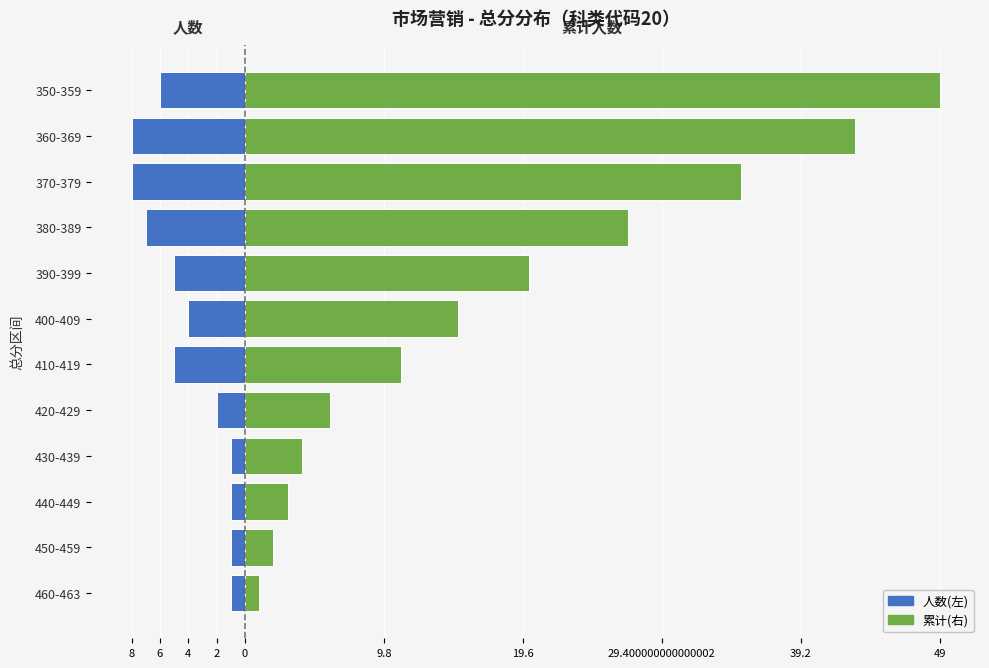

At how many categories does at least one series exceed -6?

12